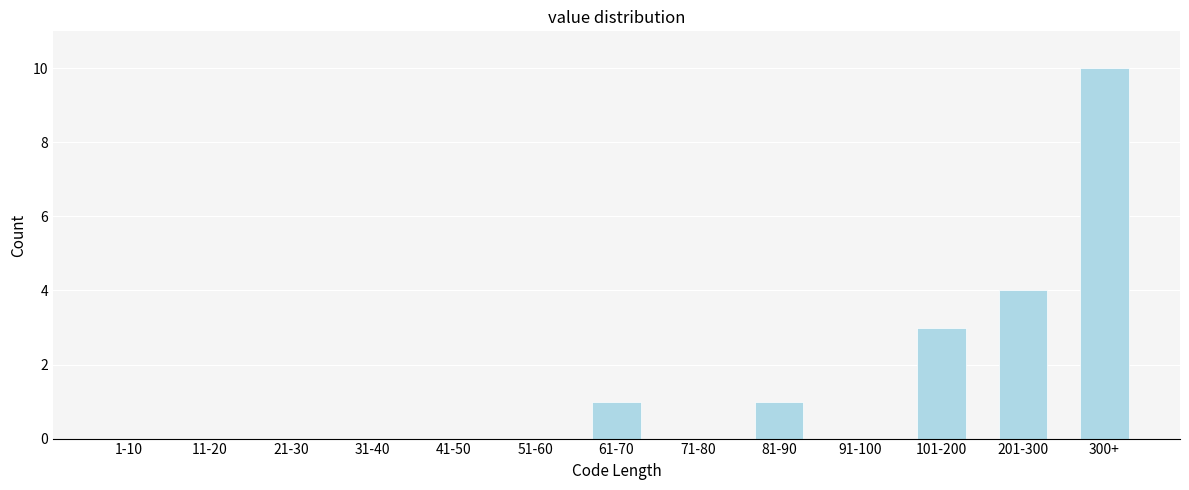

Reading left to right, transcribe all the data shown in this chart.

1-10=0	11-20=0	21-30=0	31-40=0	41-50=0	51-60=0	61-70=1	71-80=0	81-90=1	91-100=0	101-200=3	201-300=4	300+=10